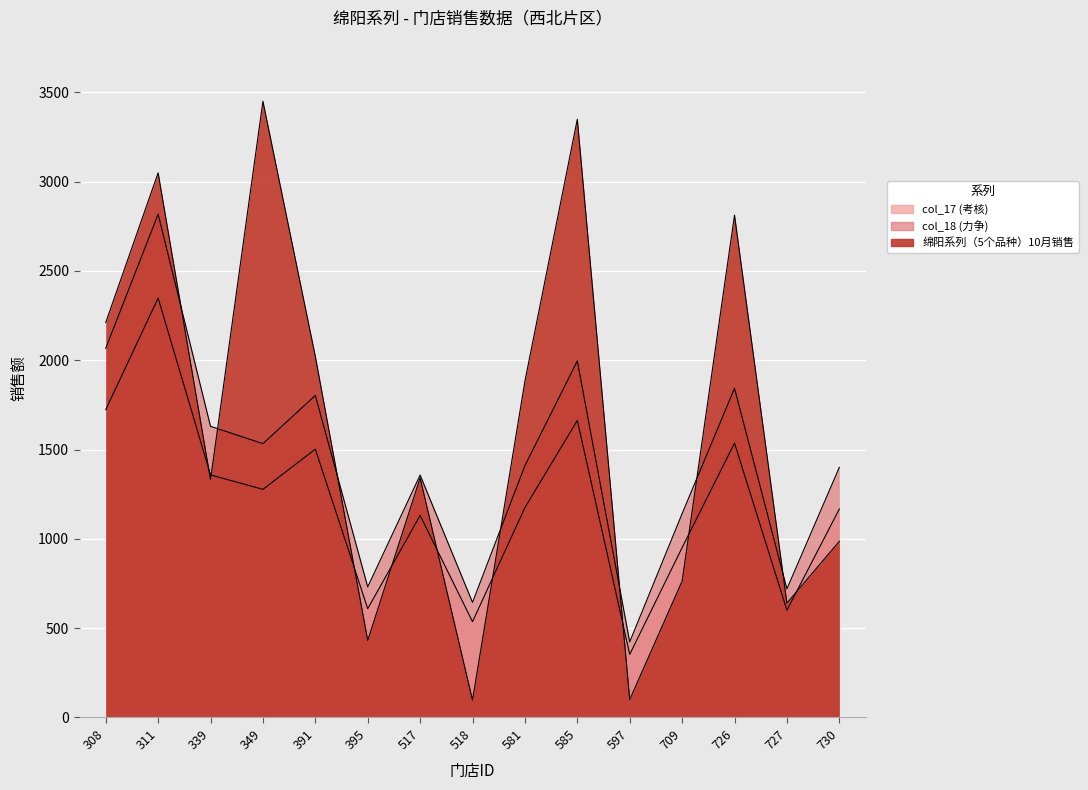

How many data points in col_17 (考核) are above 1175?

7